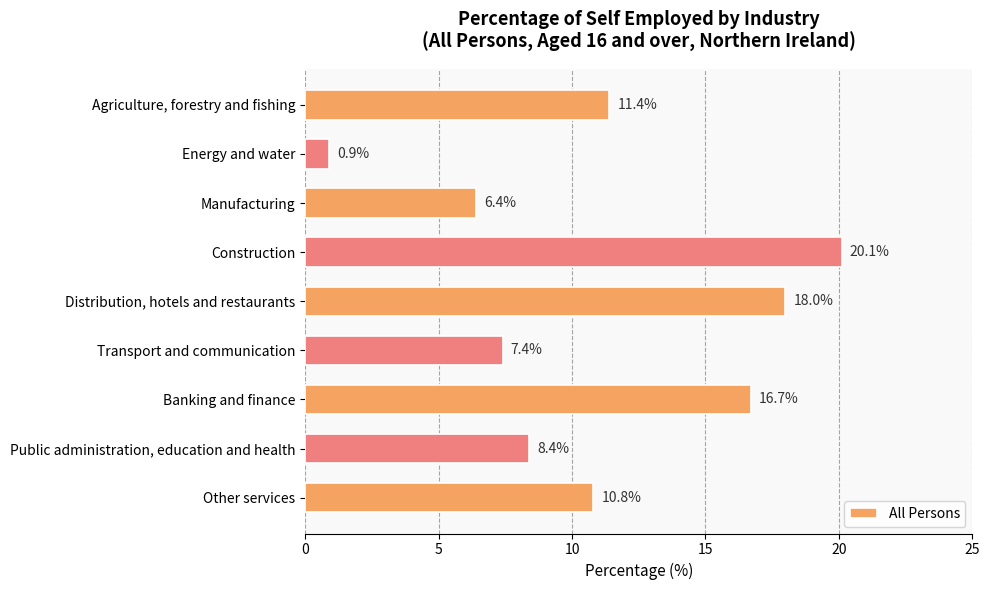

What is the label of the 7th bar from the top?

Banking and finance